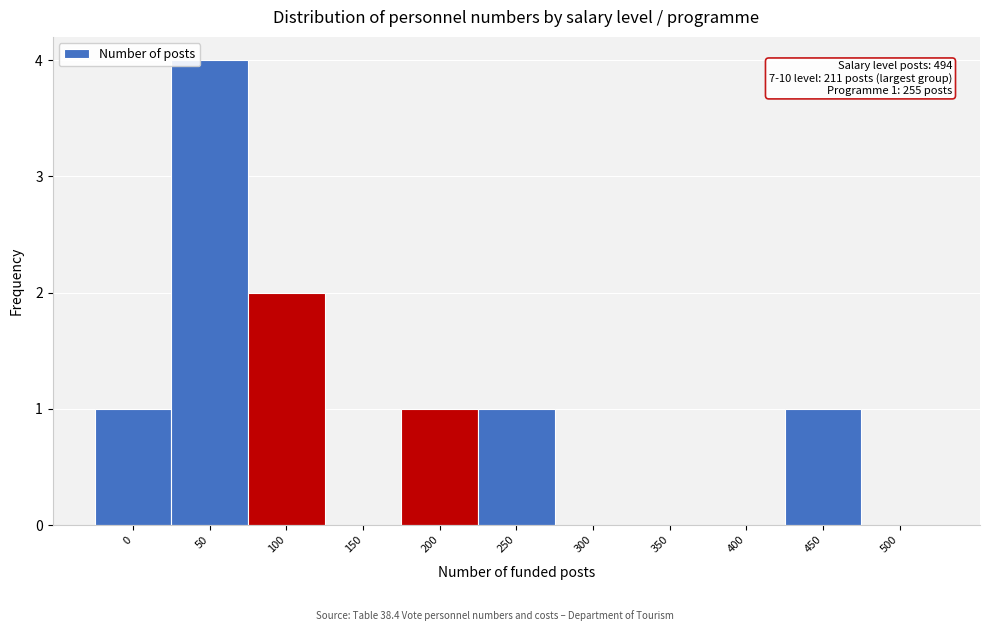

Reading left to right, what are all the values shown in this chart?

0=1	50=4	100=2	150=0	200=1	250=1	300=0	350=0	400=0	450=1	500=0